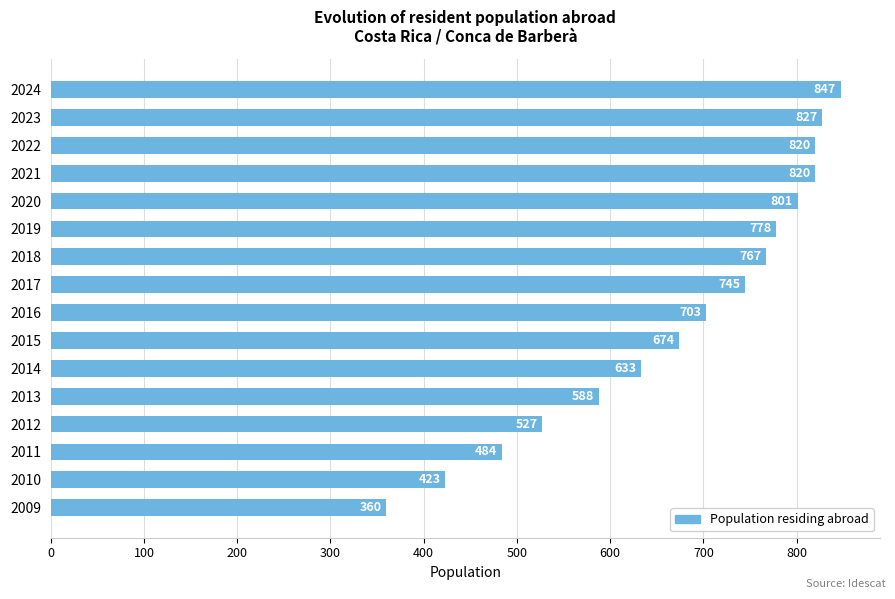

How many categories are shown in the chart?

16